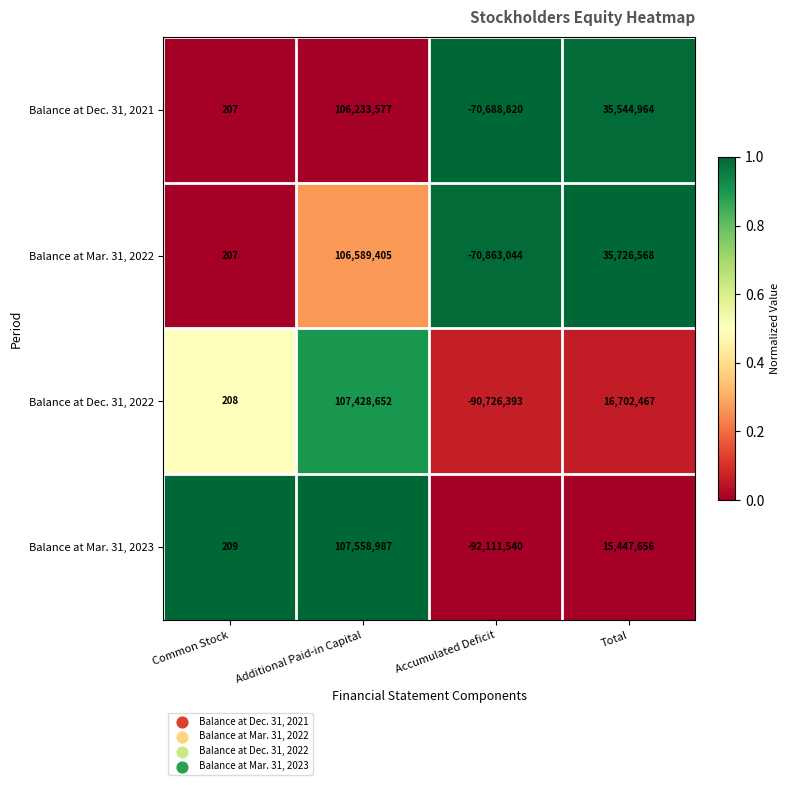

Is it true that Balance at Mar. 31, 2022 equals 145270877 at Additional Paid-in Capital?

False